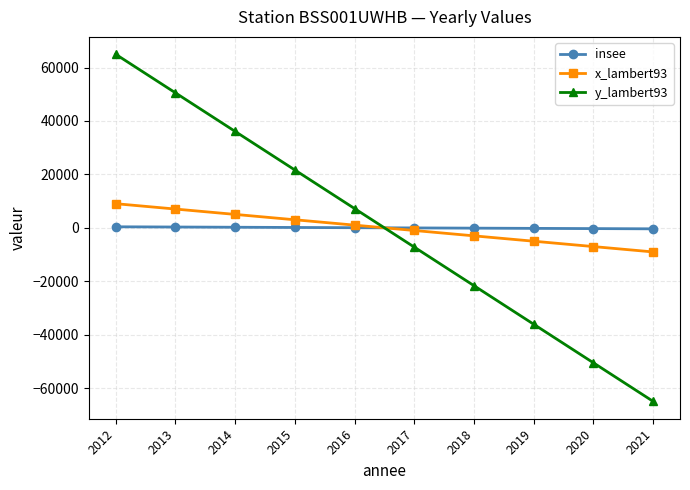

Rank the series by their maximum value, from highest to lowest.

y_lambert93, x_lambert93, insee